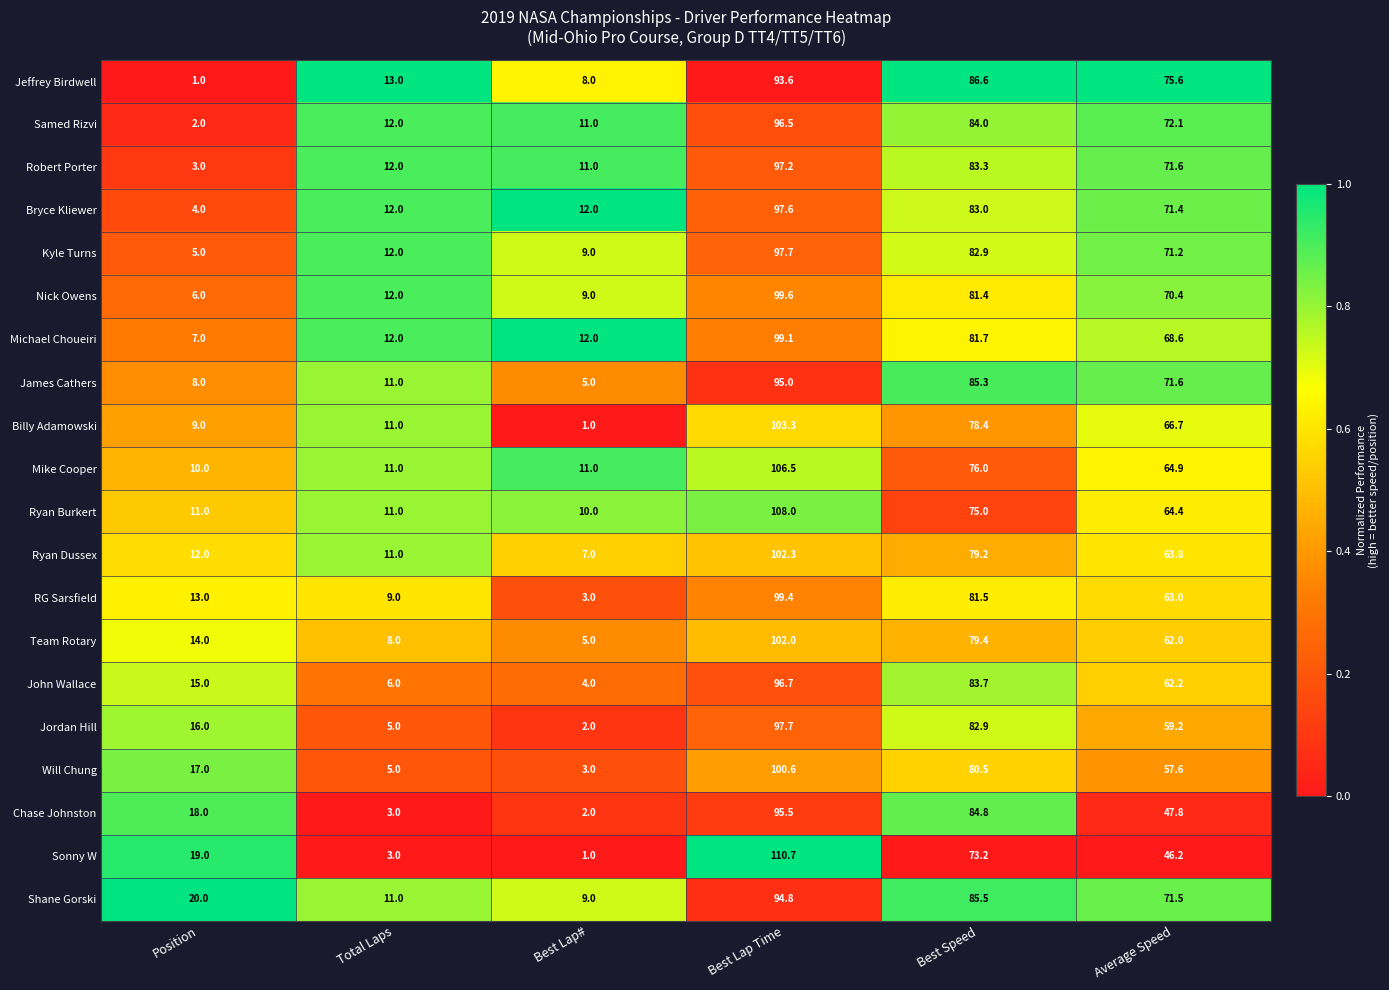

The value of Mike Cooper at Best Lap Time is 184.7. True or false?

False